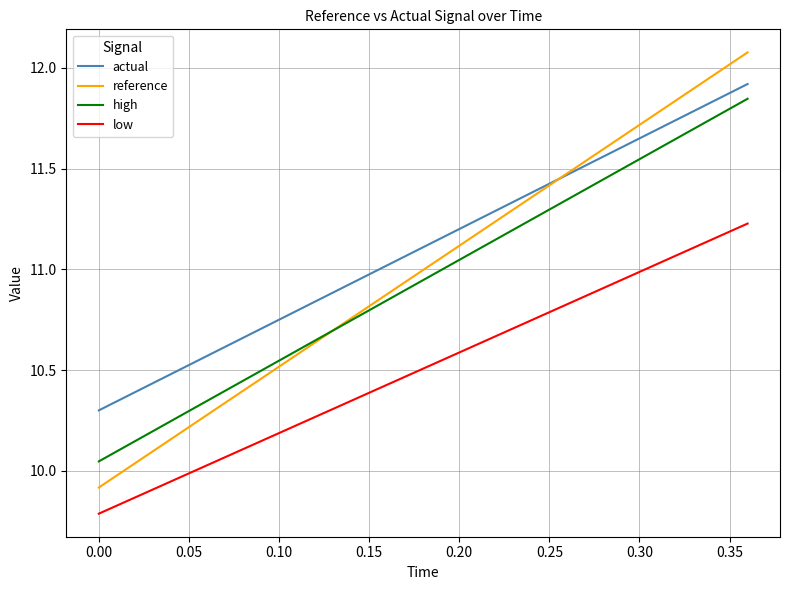

At how many categories does at least one series exceed 11?

11